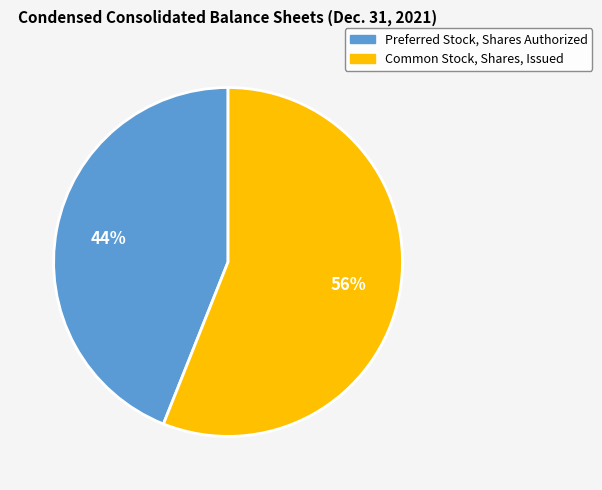

How many segments does this pie chart have?

2